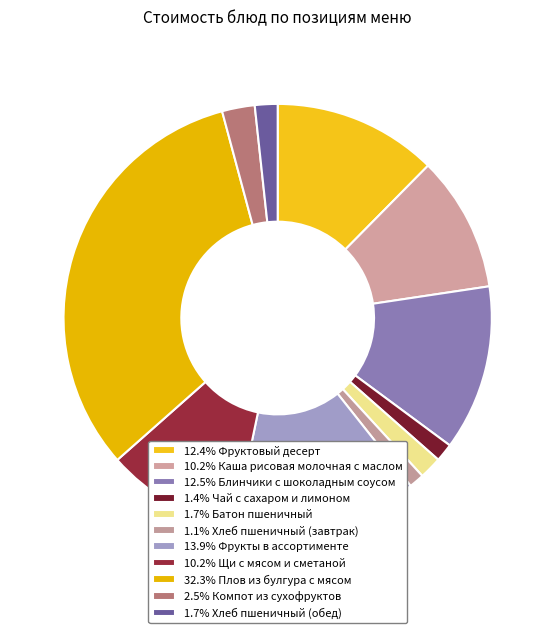

Is there a majority slice in this chart?

No